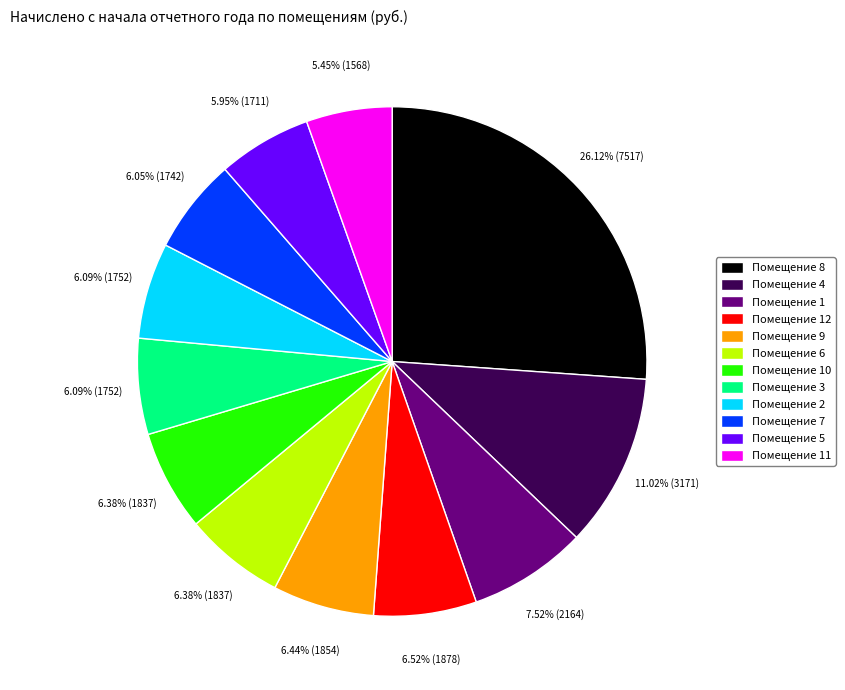

Count the number of slices in the pie.

12